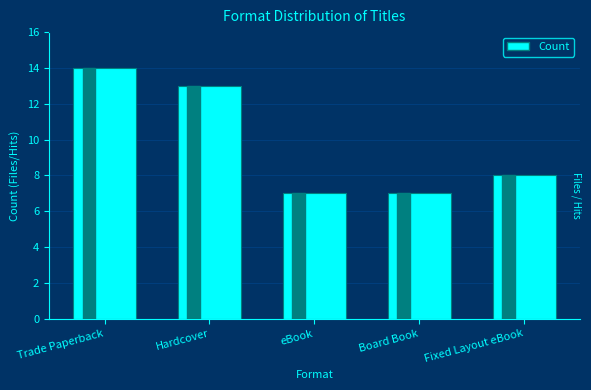

What is the smallest value displayed?

7